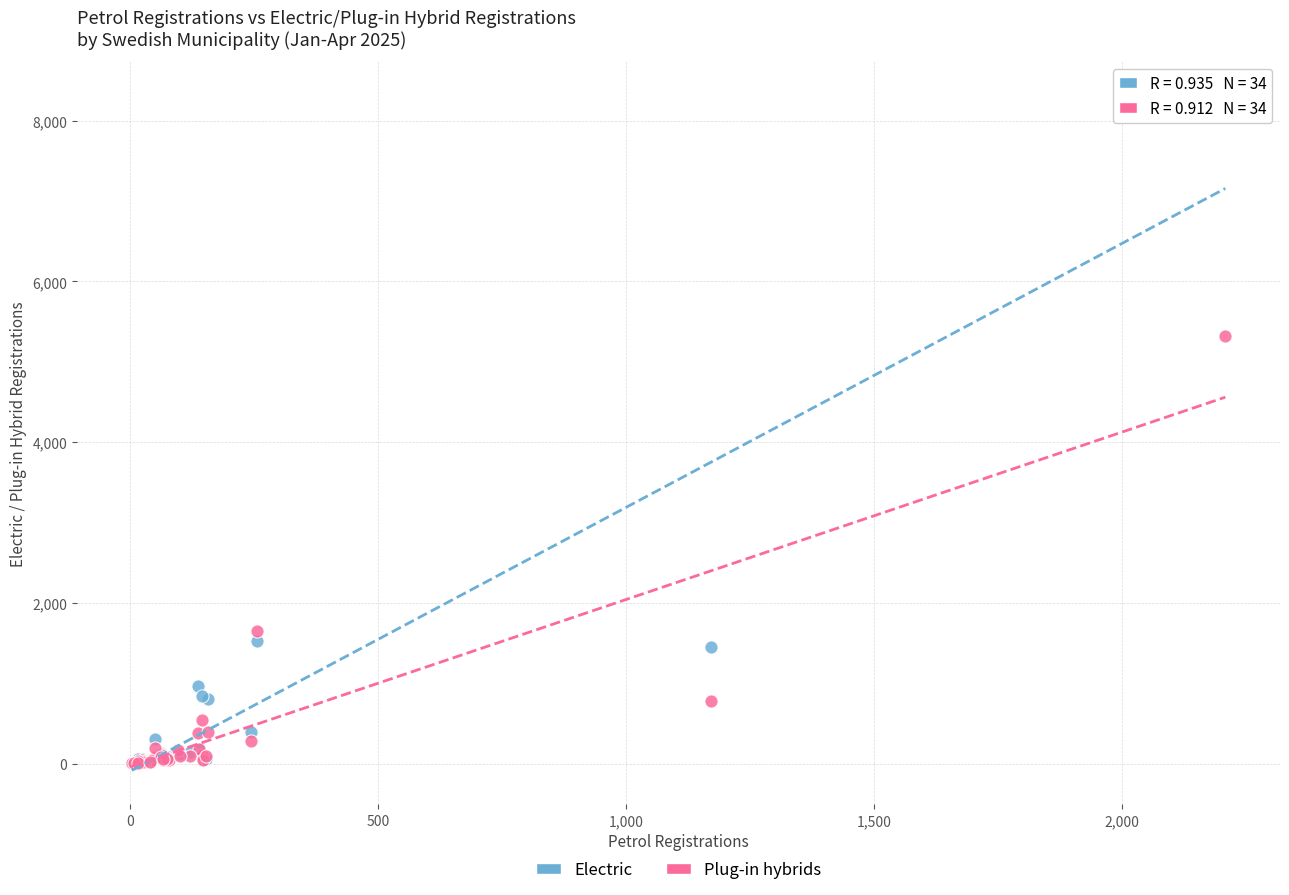

In the Electric series, what Y value is closest to 4160?

1523